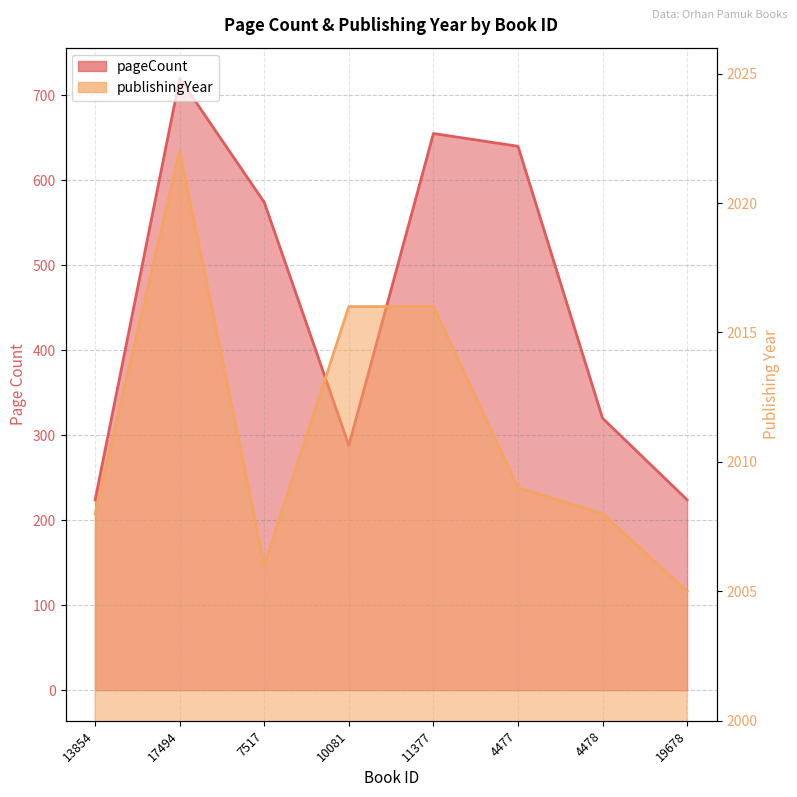

Which category has the lowest value in the pageCount series?

13854